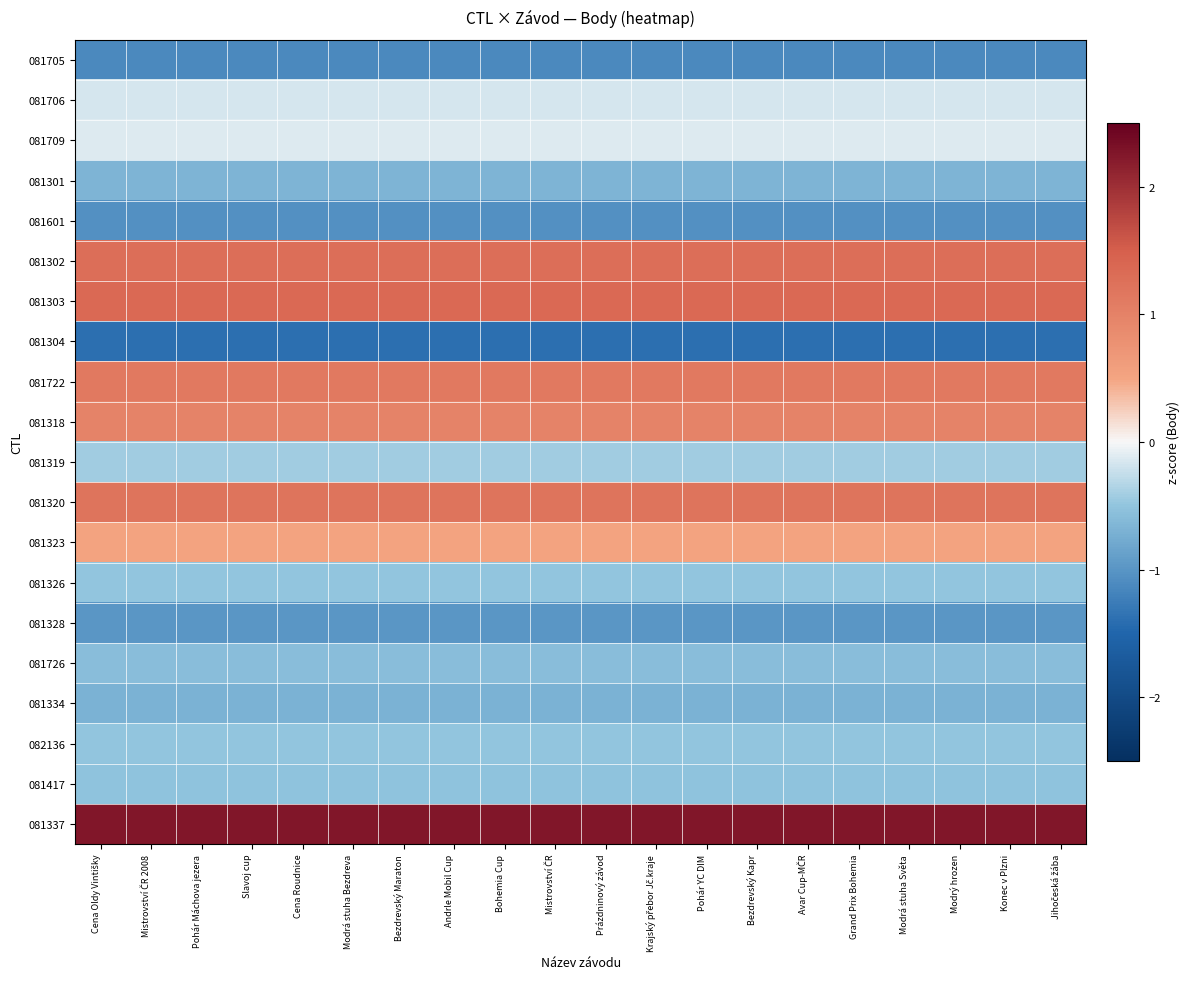

Reading right to left, extract all data points from this chart.

081705: Jihočeská žába=-1.1	Konec v Plzni=-1.1	Modrý hrozen=-1.1	Modrá stuha Světa=-1.1	Grand Prix Bohemia=-1.1	Avar Cup-MČR=-1.1	Bezdrevský Kapr=-1.1	Pohár YC DIM=-1.1	Krajský přebor Jč.kraje=-1.1	Prázdninový závod=-1.1	Mistrovství ČR=-1.1	Bohemia Cup=-1.1	Andrle Mobil Cup=-1.1	Bezdrevský Maraton=-1.1	Modrá stuha Bezdreva=-1.1	Cena Roudnice=-1.1	Slavoj cup=-1.1	Pohár Máchova jezera=-1.1	Mistrovství ČR 2008=-1.1	Cena Oldy Vintišky=-1.1
081706: Jihočeská žába=-0.2	Konec v Plzni=-0.2	Modrý hrozen=-0.2	Modrá stuha Světa=-0.2	Grand Prix Bohemia=-0.2	Avar Cup-MČR=-0.2	Bezdrevský Kapr=-0.2	Pohár YC DIM=-0.2	Krajský přebor Jč.kraje=-0.2	Prázdninový závod=-0.2	Mistrovství ČR=-0.2	Bohemia Cup=-0.2	Andrle Mobil Cup=-0.2	Bezdrevský Maraton=-0.2	Modrá stuha Bezdreva=-0.2	Cena Roudnice=-0.2	Slavoj cup=-0.2	Pohár Máchova jezera=-0.2	Mistrovství ČR 2008=-0.2	Cena Oldy Vintišky=-0.2
081709: Jihočeská žába=-0.1	Konec v Plzni=-0.1	Modrý hrozen=-0.1	Modrá stuha Světa=-0.1	Grand Prix Bohemia=-0.1	Avar Cup-MČR=-0.1	Bezdrevský Kapr=-0.1	Pohár YC DIM=-0.1	Krajský přebor Jč.kraje=-0.1	Prázdninový závod=-0.1	Mistrovství ČR=-0.1	Bohemia Cup=-0.1	Andrle Mobil Cup=-0.1	Bezdrevský Maraton=-0.1	Modrá stuha Bezdreva=-0.1	Cena Roudnice=-0.1	Slavoj cup=-0.1	Pohár Máchova jezera=-0.1	Mistrovství ČR 2008=-0.1	Cena Oldy Vintišky=-0.1
081301: Jihočeská žába=-0.7	Konec v Plzni=-0.7	Modrý hrozen=-0.7	Modrá stuha Světa=-0.7	Grand Prix Bohemia=-0.7	Avar Cup-MČR=-0.7	Bezdrevský Kapr=-0.7	Pohár YC DIM=-0.7	Krajský přebor Jč.kraje=-0.7	Prázdninový závod=-0.7	Mistrovství ČR=-0.7	Bohemia Cup=-0.7	Andrle Mobil Cup=-0.7	Bezdrevský Maraton=-0.7	Modrá stuha Bezdreva=-0.7	Cena Roudnice=-0.7	Slavoj cup=-0.7	Pohár Máchova jezera=-0.7	Mistrovství ČR 2008=-0.7	Cena Oldy Vintišky=-0.7
081601: Jihočeská žába=-1.0	Konec v Plzni=-1.0	Modrý hrozen=-1.0	Modrá stuha Světa=-1.0	Grand Prix Bohemia=-1.0	Avar Cup-MČR=-1.0	Bezdrevský Kapr=-1.0	Pohár YC DIM=-1.0	Krajský přebor Jč.kraje=-1.0	Prázdninový závod=-1.0	Mistrovství ČR=-1.0	Bohemia Cup=-1.0	Andrle Mobil Cup=-1.0	Bezdrevský Maraton=-1.0	Modrá stuha Bezdreva=-1.0	Cena Roudnice=-1.0	Slavoj cup=-1.0	Pohár Máchova jezera=-1.0	Mistrovství ČR 2008=-1.0	Cena Oldy Vintišky=-1.0
081302: Jihočeská žába=1.3	Konec v Plzni=1.3	Modrý hrozen=1.3	Modrá stuha Světa=1.3	Grand Prix Bohemia=1.3	Avar Cup-MČR=1.3	Bezdrevský Kapr=1.3	Pohár YC DIM=1.3	Krajský přebor Jč.kraje=1.3	Prázdninový závod=1.3	Mistrovství ČR=1.3	Bohemia Cup=1.3	Andrle Mobil Cup=1.3	Bezdrevský Maraton=1.3	Modrá stuha Bezdreva=1.3	Cena Roudnice=1.3	Slavoj cup=1.3	Pohár Máchova jezera=1.3	Mistrovství ČR 2008=1.3	Cena Oldy Vintišky=1.3
081303: Jihočeská žába=1.4	Konec v Plzni=1.4	Modrý hrozen=1.4	Modrá stuha Světa=1.4	Grand Prix Bohemia=1.4	Avar Cup-MČR=1.4	Bezdrevský Kapr=1.4	Pohár YC DIM=1.4	Krajský přebor Jč.kraje=1.4	Prázdninový závod=1.4	Mistrovství ČR=1.4	Bohemia Cup=1.4	Andrle Mobil Cup=1.4	Bezdrevský Maraton=1.4	Modrá stuha Bezdreva=1.4	Cena Roudnice=1.4	Slavoj cup=1.4	Pohár Máchova jezera=1.4	Mistrovství ČR 2008=1.4	Cena Oldy Vintišky=1.4
081304: Jihočeská žába=-1.4	Konec v Plzni=-1.4	Modrý hrozen=-1.4	Modrá stuha Světa=-1.4	Grand Prix Bohemia=-1.4	Avar Cup-MČR=-1.4	Bezdrevský Kapr=-1.4	Pohár YC DIM=-1.4	Krajský přebor Jč.kraje=-1.4	Prázdninový závod=-1.4	Mistrovství ČR=-1.4	Bohemia Cup=-1.4	Andrle Mobil Cup=-1.4	Bezdrevský Maraton=-1.4	Modrá stuha Bezdreva=-1.4	Cena Roudnice=-1.4	Slavoj cup=-1.4	Pohár Máchova jezera=-1.4	Mistrovství ČR 2008=-1.4	Cena Oldy Vintišky=-1.4
081722: Jihočeská žába=1.1	Konec v Plzni=1.1	Modrý hrozen=1.1	Modrá stuha Světa=1.1	Grand Prix Bohemia=1.1	Avar Cup-MČR=1.1	Bezdrevský Kapr=1.1	Pohár YC DIM=1.1	Krajský přebor Jč.kraje=1.1	Prázdninový závod=1.1	Mistrovství ČR=1.1	Bohemia Cup=1.1	Andrle Mobil Cup=1.1	Bezdrevský Maraton=1.1	Modrá stuha Bezdreva=1.1	Cena Roudnice=1.1	Slavoj cup=1.1	Pohár Máchova jezera=1.1	Mistrovství ČR 2008=1.1	Cena Oldy Vintišky=1.1
081318: Jihočeská žába=1.0	Konec v Plzni=1.0	Modrý hrozen=1.0	Modrá stuha Světa=1.0	Grand Prix Bohemia=1.0	Avar Cup-MČR=1.0	Bezdrevský Kapr=1.0	Pohár YC DIM=1.0	Krajský přebor Jč.kraje=1.0	Prázdninový závod=1.0	Mistrovství ČR=1.0	Bohemia Cup=1.0	Andrle Mobil Cup=1.0	Bezdrevský Maraton=1.0	Modrá stuha Bezdreva=1.0	Cena Roudnice=1.0	Slavoj cup=1.0	Pohár Máchova jezera=1.0	Mistrovství ČR 2008=1.0	Cena Oldy Vintišky=1.0
081319: Jihočeská žába=-0.4	Konec v Plzni=-0.4	Modrý hrozen=-0.4	Modrá stuha Světa=-0.4	Grand Prix Bohemia=-0.4	Avar Cup-MČR=-0.4	Bezdrevský Kapr=-0.4	Pohár YC DIM=-0.4	Krajský přebor Jč.kraje=-0.4	Prázdninový závod=-0.4	Mistrovství ČR=-0.4	Bohemia Cup=-0.4	Andrle Mobil Cup=-0.4	Bezdrevský Maraton=-0.4	Modrá stuha Bezdreva=-0.4	Cena Roudnice=-0.4	Slavoj cup=-0.4	Pohár Máchova jezera=-0.4	Mistrovství ČR 2008=-0.4	Cena Oldy Vintišky=-0.4
081320: Jihočeská žába=1.2	Konec v Plzni=1.2	Modrý hrozen=1.2	Modrá stuha Světa=1.2	Grand Prix Bohemia=1.2	Avar Cup-MČR=1.2	Bezdrevský Kapr=1.2	Pohár YC DIM=1.2	Krajský přebor Jč.kraje=1.2	Prázdninový závod=1.2	Mistrovství ČR=1.2	Bohemia Cup=1.2	Andrle Mobil Cup=1.2	Bezdrevský Maraton=1.2	Modrá stuha Bezdreva=1.2	Cena Roudnice=1.2	Slavoj cup=1.2	Pohár Máchova jezera=1.2	Mistrovství ČR 2008=1.2	Cena Oldy Vintišky=1.2
081323: Jihočeská žába=0.5	Konec v Plzni=0.5	Modrý hrozen=0.5	Modrá stuha Světa=0.5	Grand Prix Bohemia=0.5	Avar Cup-MČR=0.5	Bezdrevský Kapr=0.5	Pohár YC DIM=0.5	Krajský přebor Jč.kraje=0.5	Prázdninový závod=0.5	Mistrovství ČR=0.5	Bohemia Cup=0.5	Andrle Mobil Cup=0.5	Bezdrevský Maraton=0.5	Modrá stuha Bezdreva=0.5	Cena Roudnice=0.5	Slavoj cup=0.5	Pohár Máchova jezera=0.5	Mistrovství ČR 2008=0.5	Cena Oldy Vintišky=0.5
081326: Jihočeská žába=-0.5	Konec v Plzni=-0.5	Modrý hrozen=-0.5	Modrá stuha Světa=-0.5	Grand Prix Bohemia=-0.5	Avar Cup-MČR=-0.5	Bezdrevský Kapr=-0.5	Pohár YC DIM=-0.5	Krajský přebor Jč.kraje=-0.5	Prázdninový závod=-0.5	Mistrovství ČR=-0.5	Bohemia Cup=-0.5	Andrle Mobil Cup=-0.5	Bezdrevský Maraton=-0.5	Modrá stuha Bezdreva=-0.5	Cena Roudnice=-0.5	Slavoj cup=-0.5	Pohár Máchova jezera=-0.5	Mistrovství ČR 2008=-0.5	Cena Oldy Vintišky=-0.5
081328: Jihočeská žába=-1.0	Konec v Plzni=-1.0	Modrý hrozen=-1.0	Modrá stuha Světa=-1.0	Grand Prix Bohemia=-1.0	Avar Cup-MČR=-1.0	Bezdrevský Kapr=-1.0	Pohár YC DIM=-1.0	Krajský přebor Jč.kraje=-1.0	Prázdninový závod=-1.0	Mistrovství ČR=-1.0	Bohemia Cup=-1.0	Andrle Mobil Cup=-1.0	Bezdrevský Maraton=-1.0	Modrá stuha Bezdreva=-1.0	Cena Roudnice=-1.0	Slavoj cup=-1.0	Pohár Máchova jezera=-1.0	Mistrovství ČR 2008=-1.0	Cena Oldy Vintišky=-1.0
081726: Jihočeská žába=-0.6	Konec v Plzni=-0.6	Modrý hrozen=-0.6	Modrá stuha Světa=-0.6	Grand Prix Bohemia=-0.6	Avar Cup-MČR=-0.6	Bezdrevský Kapr=-0.6	Pohár YC DIM=-0.6	Krajský přebor Jč.kraje=-0.6	Prázdninový závod=-0.6	Mistrovství ČR=-0.6	Bohemia Cup=-0.6	Andrle Mobil Cup=-0.6	Bezdrevský Maraton=-0.6	Modrá stuha Bezdreva=-0.6	Cena Roudnice=-0.6	Slavoj cup=-0.6	Pohár Máchova jezera=-0.6	Mistrovství ČR 2008=-0.6	Cena Oldy Vintišky=-0.6
081334: Jihočeská žába=-0.7	Konec v Plzni=-0.7	Modrý hrozen=-0.7	Modrá stuha Světa=-0.7	Grand Prix Bohemia=-0.7	Avar Cup-MČR=-0.7	Bezdrevský Kapr=-0.7	Pohár YC DIM=-0.7	Krajský přebor Jč.kraje=-0.7	Prázdninový závod=-0.7	Mistrovství ČR=-0.7	Bohemia Cup=-0.7	Andrle Mobil Cup=-0.7	Bezdrevský Maraton=-0.7	Modrá stuha Bezdreva=-0.7	Cena Roudnice=-0.7	Slavoj cup=-0.7	Pohár Máchova jezera=-0.7	Mistrovství ČR 2008=-0.7	Cena Oldy Vintišky=-0.7
082136: Jihočeská žába=-0.5	Konec v Plzni=-0.5	Modrý hrozen=-0.5	Modrá stuha Světa=-0.5	Grand Prix Bohemia=-0.5	Avar Cup-MČR=-0.5	Bezdrevský Kapr=-0.5	Pohár YC DIM=-0.5	Krajský přebor Jč.kraje=-0.5	Prázdninový závod=-0.5	Mistrovství ČR=-0.5	Bohemia Cup=-0.5	Andrle Mobil Cup=-0.5	Bezdrevský Maraton=-0.5	Modrá stuha Bezdreva=-0.5	Cena Roudnice=-0.5	Slavoj cup=-0.5	Pohár Máchova jezera=-0.5	Mistrovství ČR 2008=-0.5	Cena Oldy Vintišky=-0.5
081417: Jihočeská žába=-0.5	Konec v Plzni=-0.5	Modrý hrozen=-0.5	Modrá stuha Světa=-0.5	Grand Prix Bohemia=-0.5	Avar Cup-MČR=-0.5	Bezdrevský Kapr=-0.5	Pohár YC DIM=-0.5	Krajský přebor Jč.kraje=-0.5	Prázdninový závod=-0.5	Mistrovství ČR=-0.5	Bohemia Cup=-0.5	Andrle Mobil Cup=-0.5	Bezdrevský Maraton=-0.5	Modrá stuha Bezdreva=-0.5	Cena Roudnice=-0.5	Slavoj cup=-0.5	Pohár Máchova jezera=-0.5	Mistrovství ČR 2008=-0.5	Cena Oldy Vintišky=-0.5
081337: Jihočeská žába=2.2	Konec v Plzni=2.2	Modrý hrozen=2.2	Modrá stuha Světa=2.2	Grand Prix Bohemia=2.2	Avar Cup-MČR=2.2	Bezdrevský Kapr=2.2	Pohár YC DIM=2.2	Krajský přebor Jč.kraje=2.2	Prázdninový závod=2.2	Mistrovství ČR=2.2	Bohemia Cup=2.2	Andrle Mobil Cup=2.2	Bezdrevský Maraton=2.2	Modrá stuha Bezdreva=2.2	Cena Roudnice=2.2	Slavoj cup=2.2	Pohár Máchova jezera=2.2	Mistrovství ČR 2008=2.2	Cena Oldy Vintišky=2.2